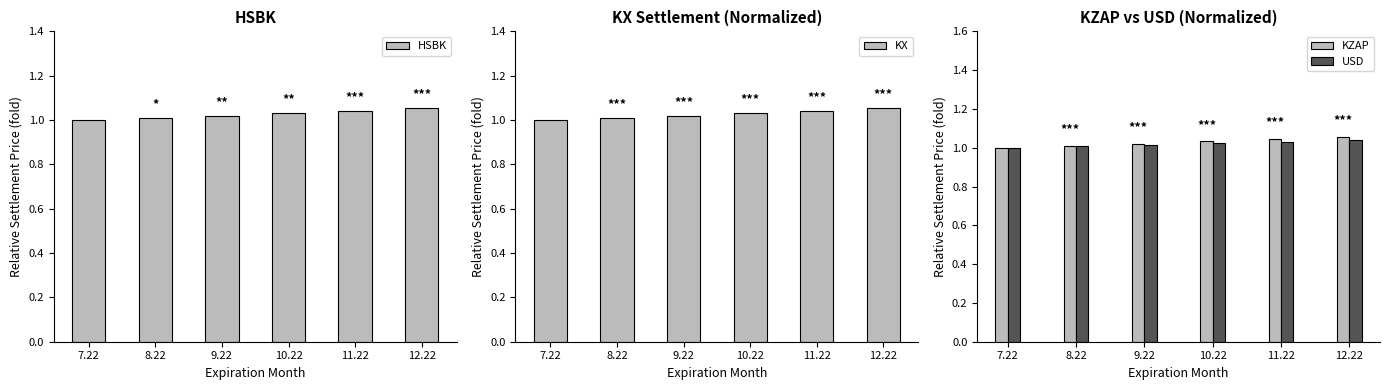

Is it true that KZAP equals 1.0 at 11.22?

True